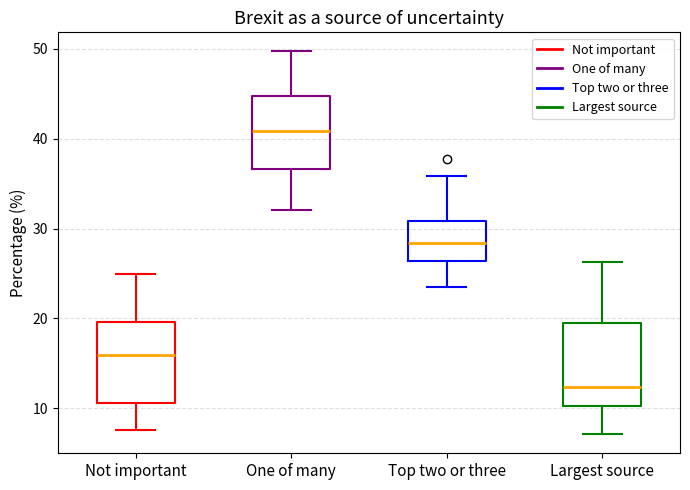

Reading left to right, read every box against the y-axis: the position of its median line, the range the box covers, and the ends of its whiskers. The values are not printed on the chart, so give them approximately, as read against the axis.

Not important: median 16, box 11 to 20, whiskers 8 to 25
One of many: median 41, box 37 to 45, whiskers 32 to 50
Top two or three: median 28, box 26 to 31, whiskers 23 to 36
Largest source: median 12, box 10 to 19, whiskers 7 to 26